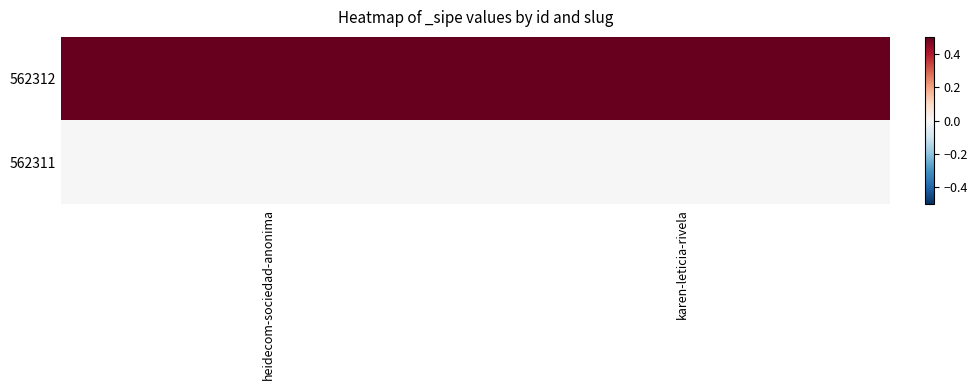

Which series has the widest spread of values?

562312